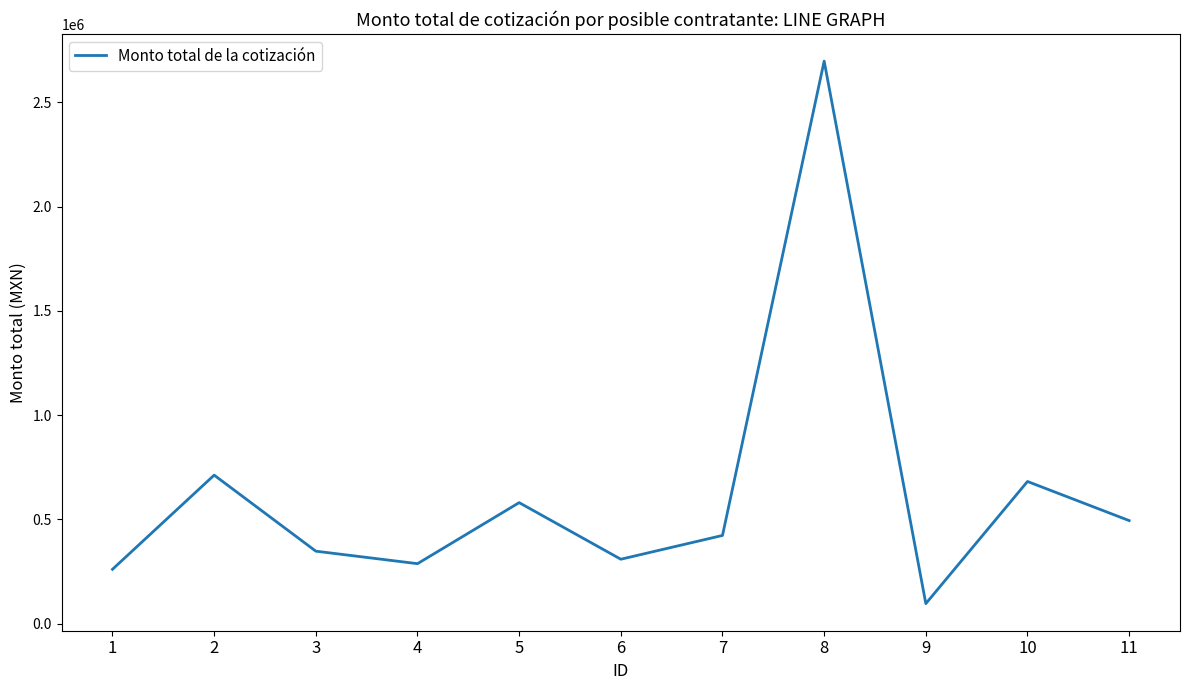

Where is the first local minimum?

4